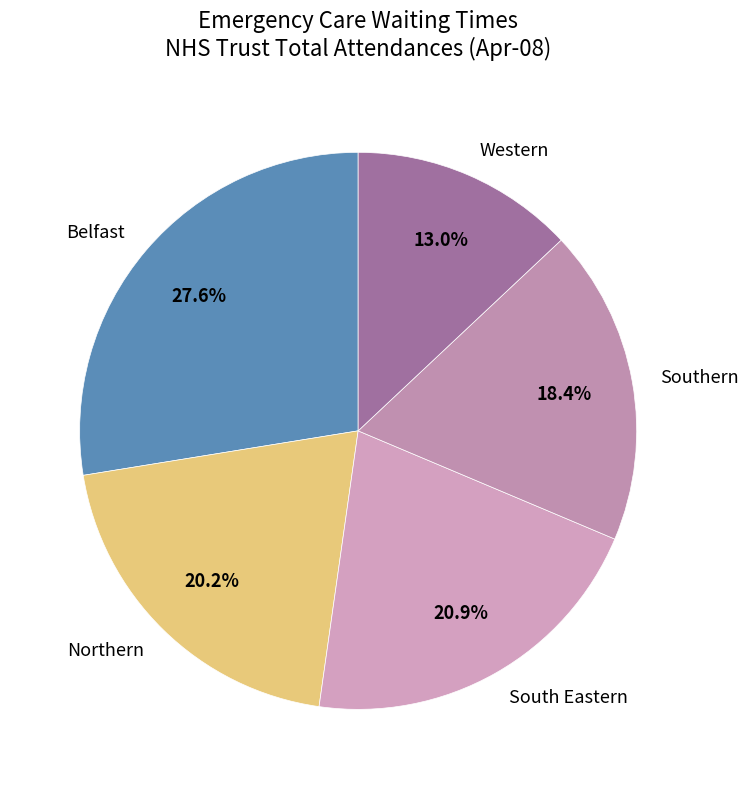

Between Western and Southern, which is larger?

Southern